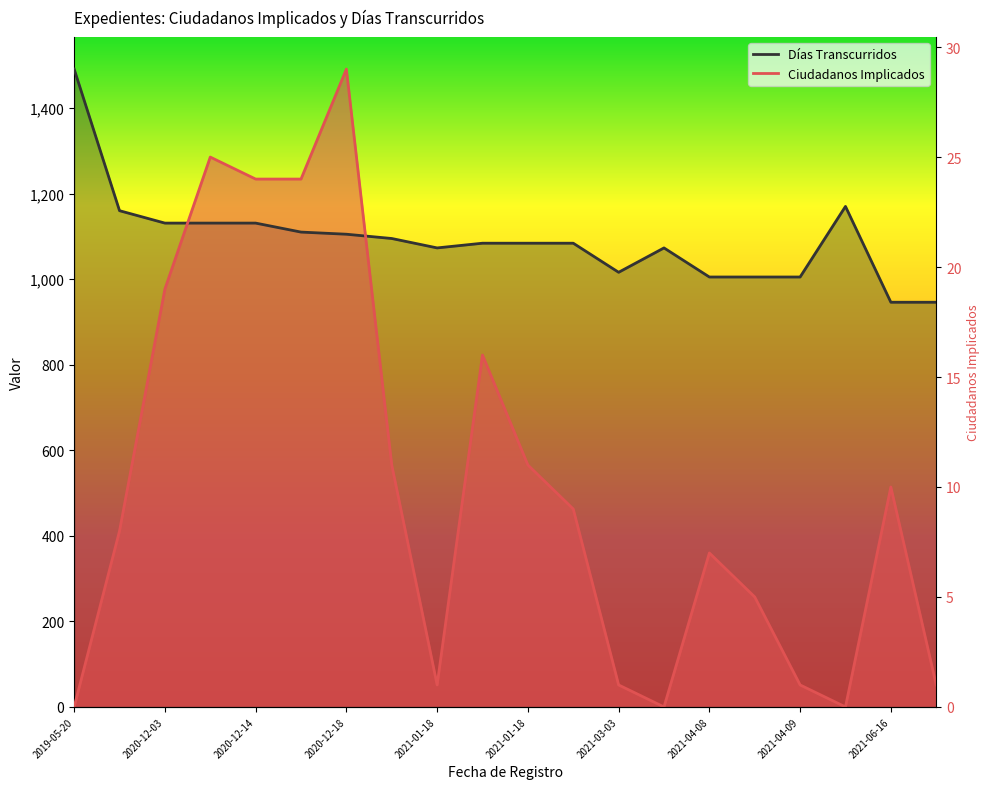

Where do Ciudadanos Implicados and Días Transcurridos first cross each other?

2020-12-03 and 2020-12-03